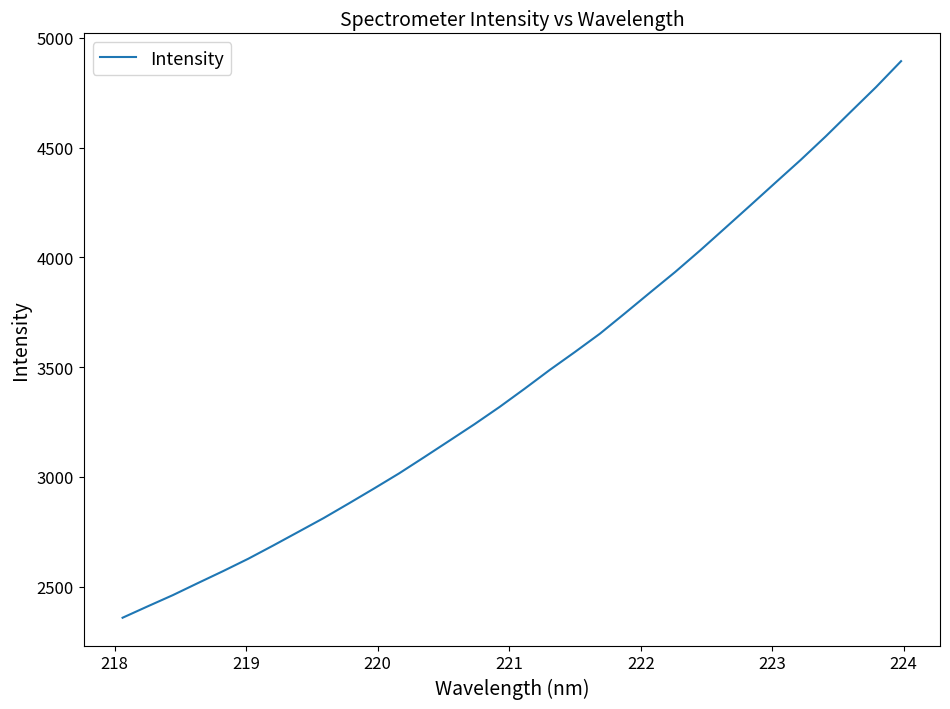

What is the smallest value displayed?

2358.9